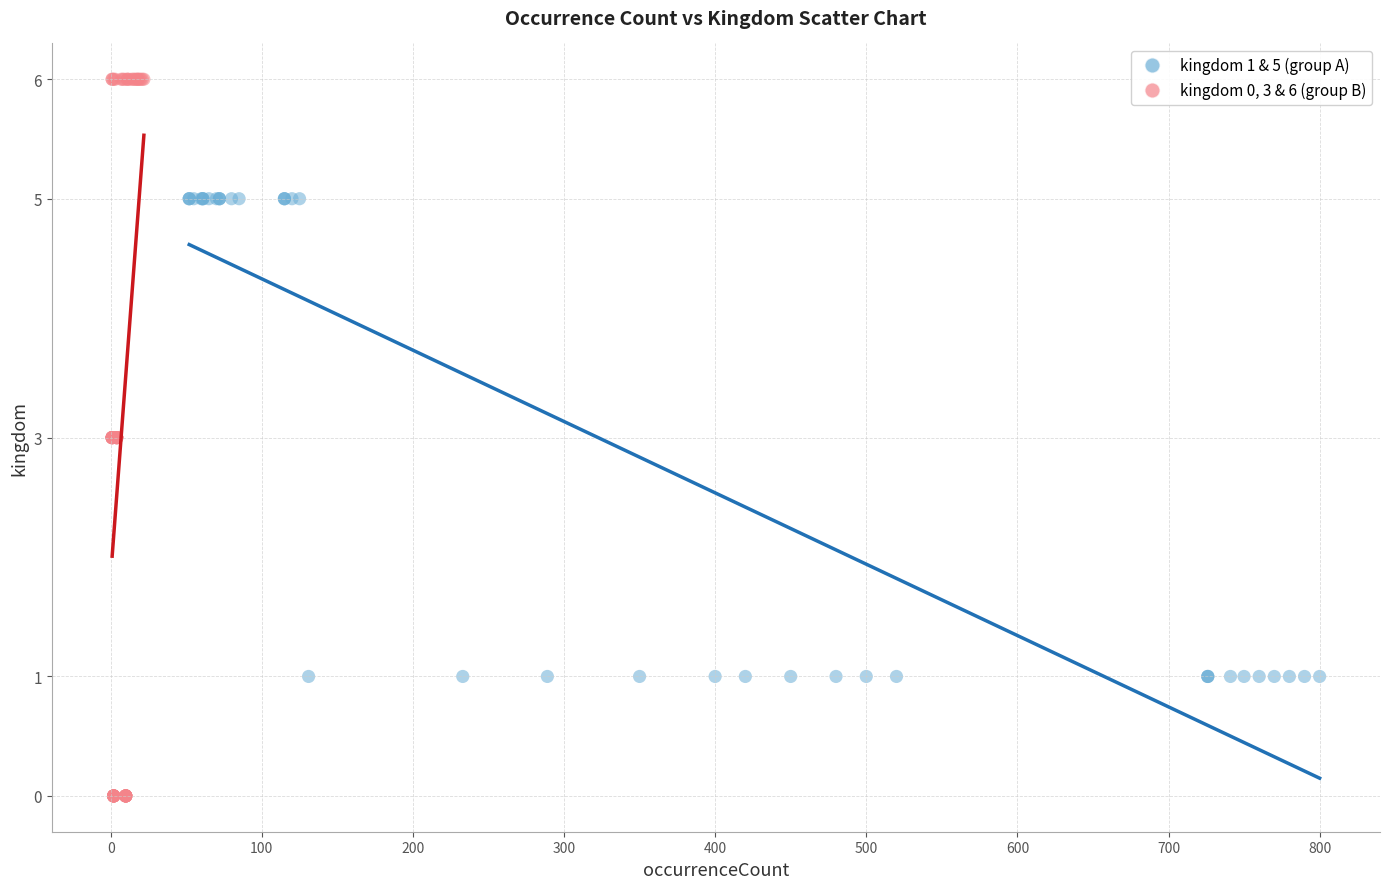

Which series reaches the minimum Y coordinate?

kingdom 0, 3 & 6 (group B)